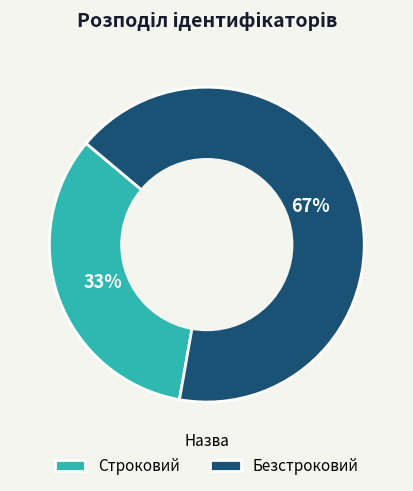

The Безстроковий slice represents 72% of the pie. True or false?

False